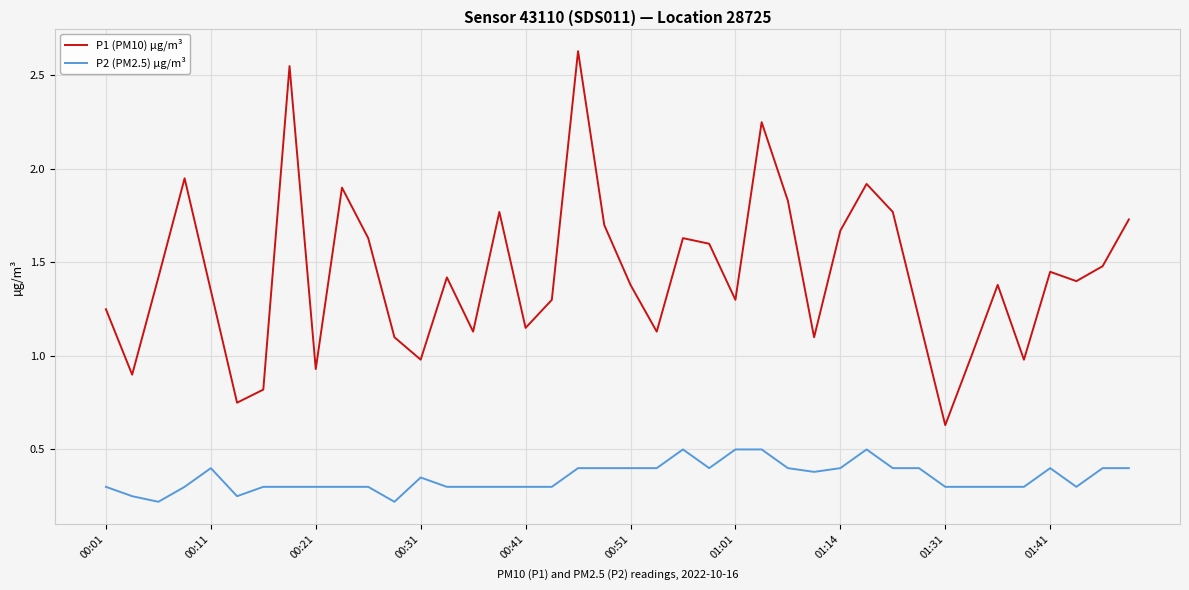

Which series has the largest total across all categories?

P1 (PM10) µg/m³